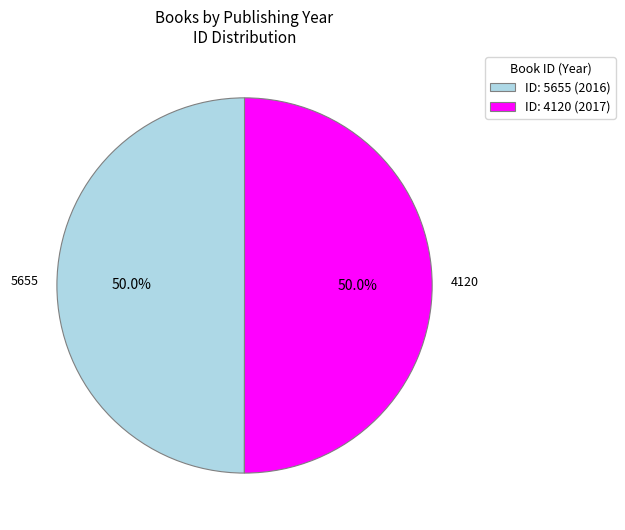

What percentage is NOT represented by ID: 5655 (2016)?

50.0%